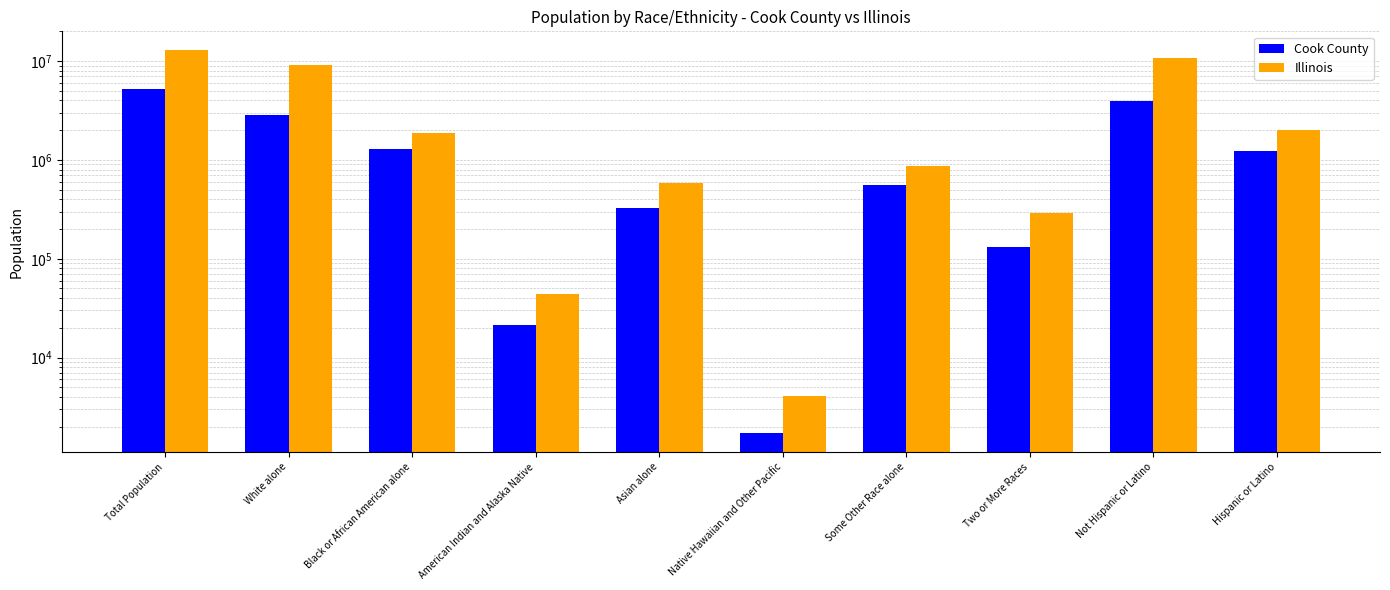

Which label corresponds to the largest value in the chart?

Total Population